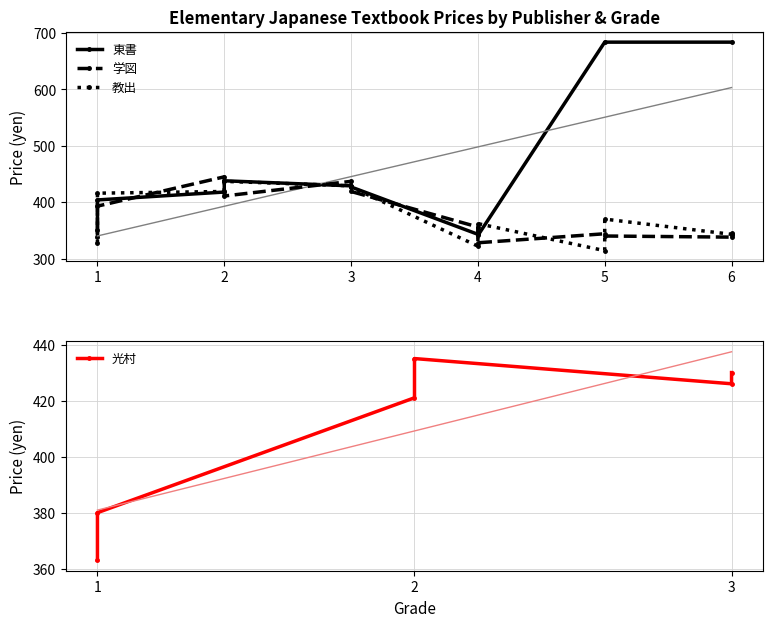

What is the value of the 教出 point at the 1st from the left?

327